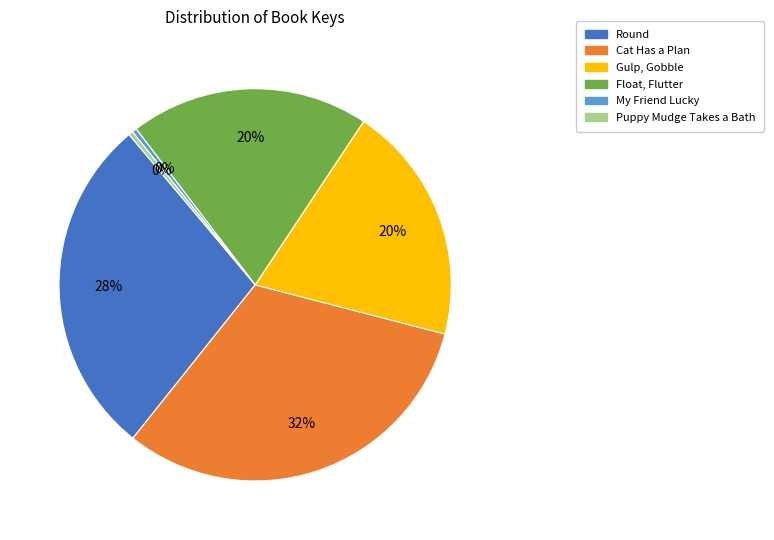

What is the largest slice in the pie chart?

Cat Has a Plan